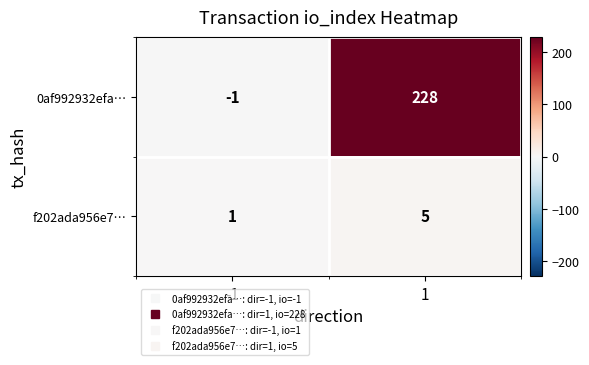

What is the total value across all series at 1?

233